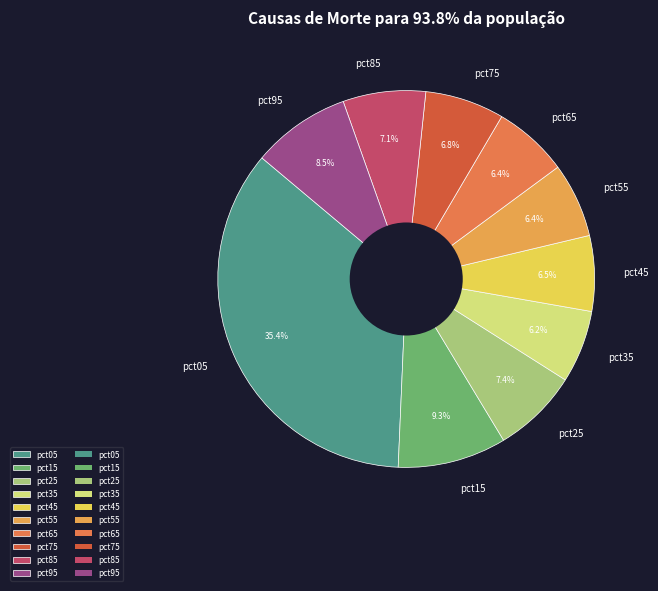

Which category has the biggest portion of the pie?

pct05